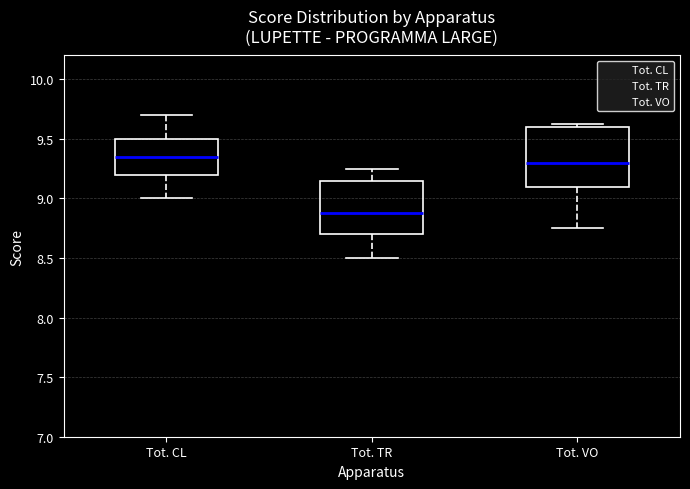

Reading left to right, read every box against the y-axis: the position of its median line, the range the box covers, and the ends of its whiskers. The values are not printed on the chart, so give them approximately, as read against the axis.

Tot. CL: median 9.35, box 9.20 to 9.50, whiskers 9.00 to 9.70
Tot. TR: median 8.90, box 8.70 to 9.15, whiskers 8.50 to 9.25
Tot. VO: median 9.30, box 9.10 to 9.60, whiskers 8.75 to 9.65